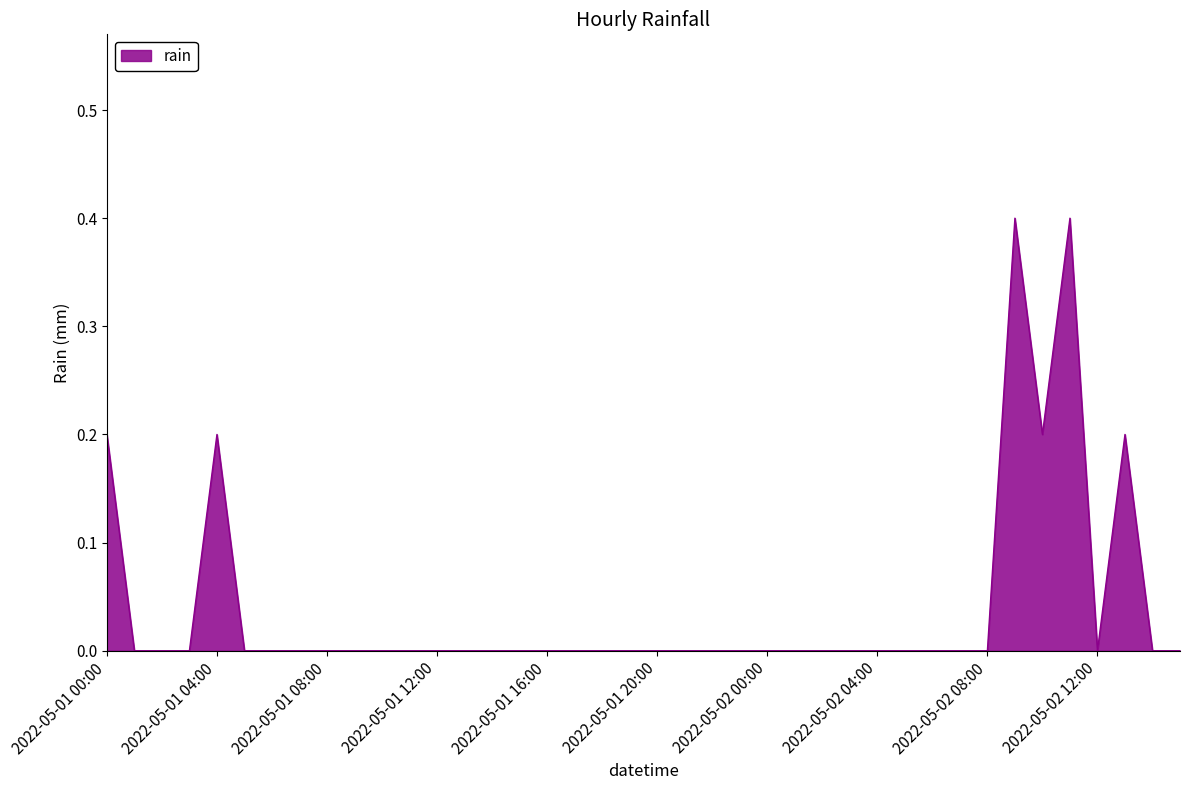

Does the chart display data point markers on the line(s)?

No